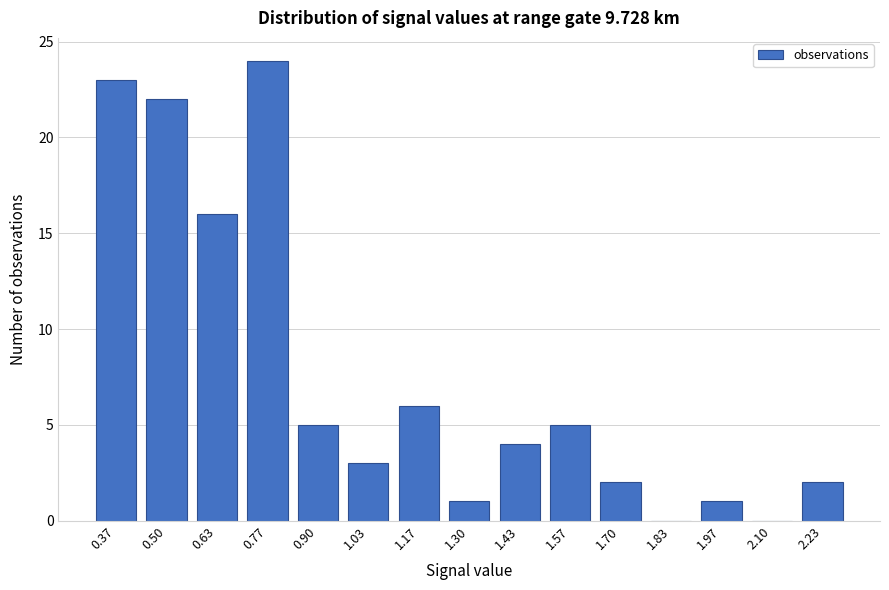

Reading left to right, transcribe all the data shown in this chart.

0.37=23	0.50=22	0.63=16	0.77=24	0.90=5	1.03=3	1.17=6	1.30=1	1.43=4	1.57=5	1.70=2	1.83=0	1.97=1	2.10=0	2.23=2